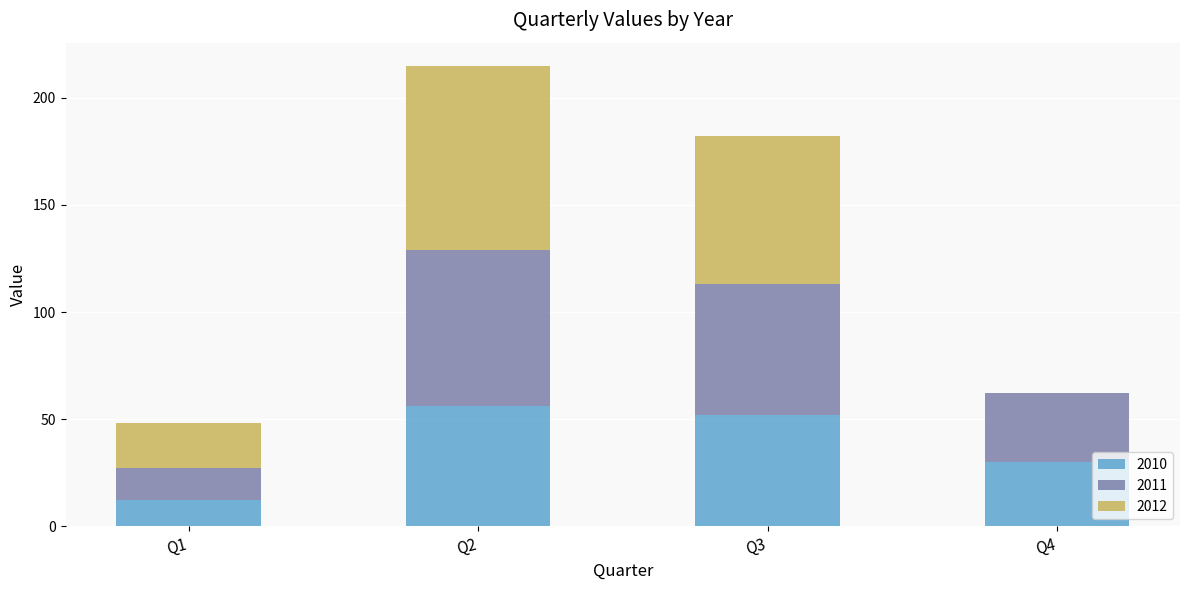

Read the 2010 value at Q3.

52